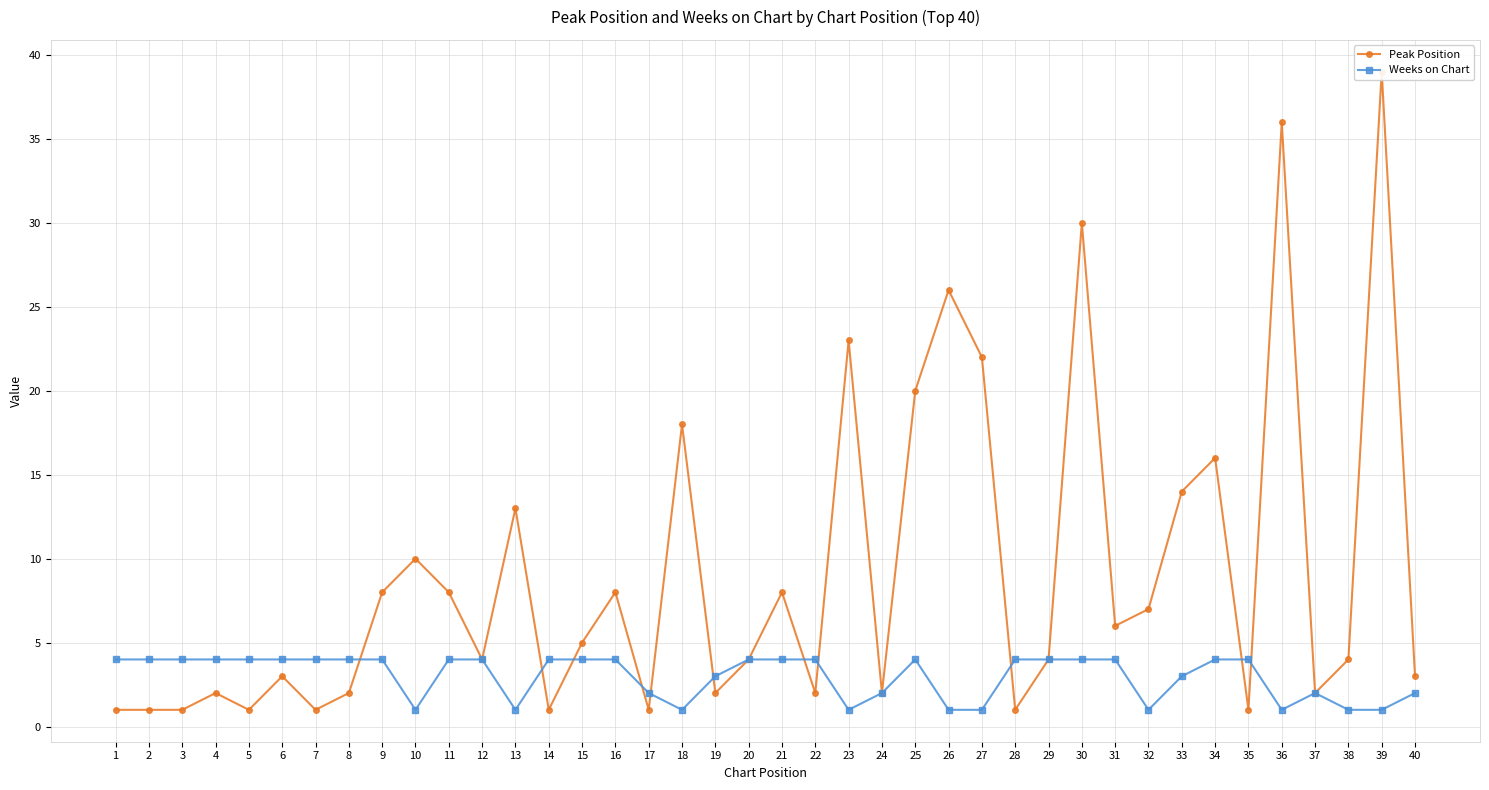

Reading left to right, extract all data points from this chart.

Peak Position: 1=1	2=1	3=1	4=2	5=1	6=3	7=1	8=2	9=8	10=10	11=8	12=4	13=13	14=1	15=5	16=8	17=1	18=18	19=2	20=4	21=8	22=2	23=23	24=2	25=20	26=26	27=22	28=1	29=4	30=30	31=6	32=7	33=14	34=16	35=1	36=36	37=2	38=4	39=39	40=3
Weeks on Chart: 1=4	2=4	3=4	4=4	5=4	6=4	7=4	8=4	9=4	10=1	11=4	12=4	13=1	14=4	15=4	16=4	17=2	18=1	19=3	20=4	21=4	22=4	23=1	24=2	25=4	26=1	27=1	28=4	29=4	30=4	31=4	32=1	33=3	34=4	35=4	36=1	37=2	38=1	39=1	40=2